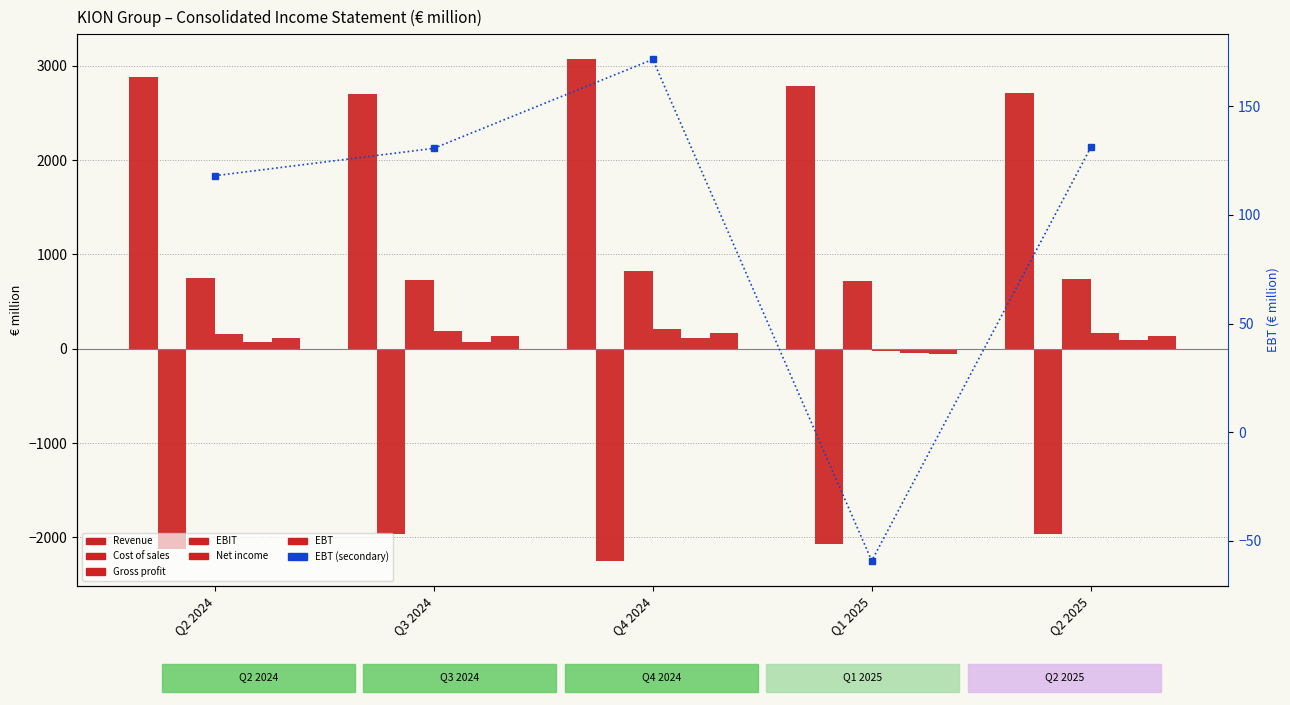

Reading right to left, what are all the values shown in this chart?

Revenue: 2708.2	2788.1	3067.9	2699.2	2877.1
Cost of sales: -1965.5	-2068.9	-2247.2	-1967.5	-2124.7
Gross profit: 742.7	719.2	820.7	731.7	752.4
EBIT: 169.1	-21.8	211.9	193.7	161.3
Net income: 94.8	-46.9	113.7	73.9	70.7
EBT: 131.0	-59.1	171.5	130.6	118.0